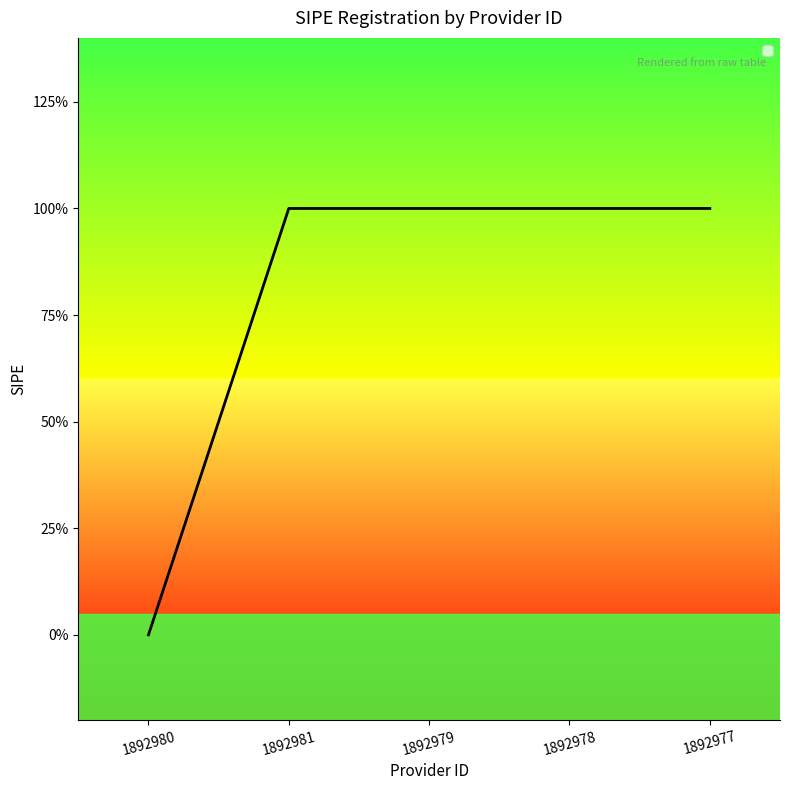

What is the label of the 4th point from the left?

1892978